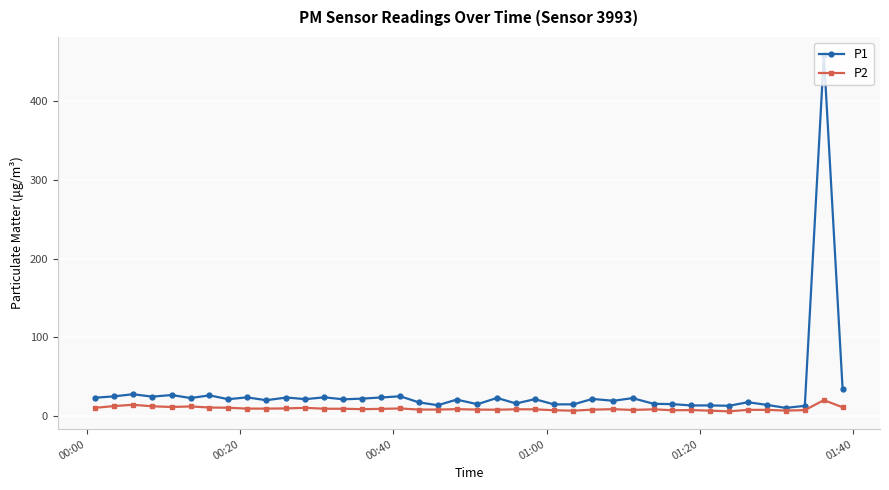

Which series has the largest total across all categories?

P1